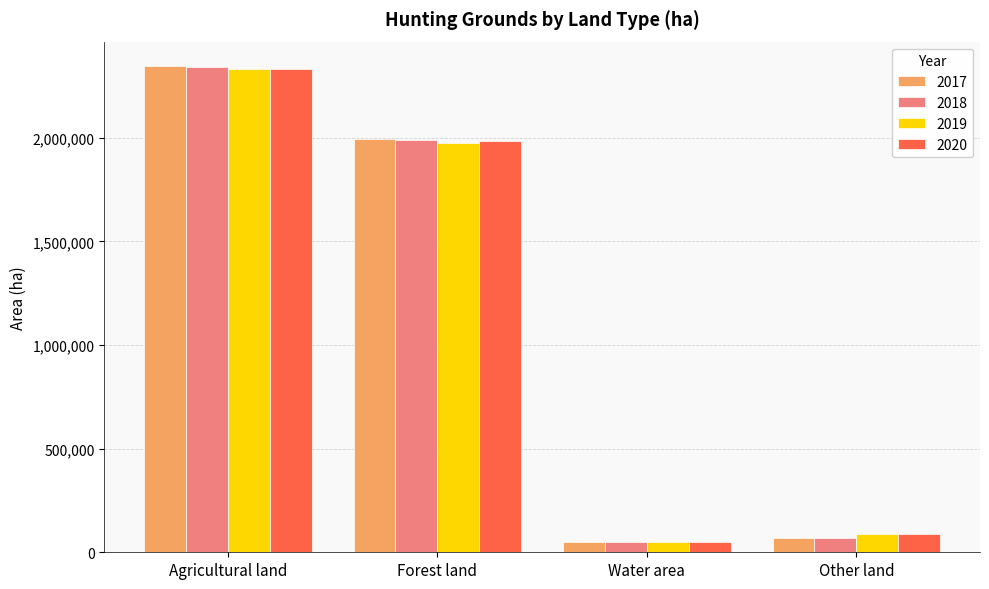

The 2019 series shows 1976905 at Forest land. True or false?

True